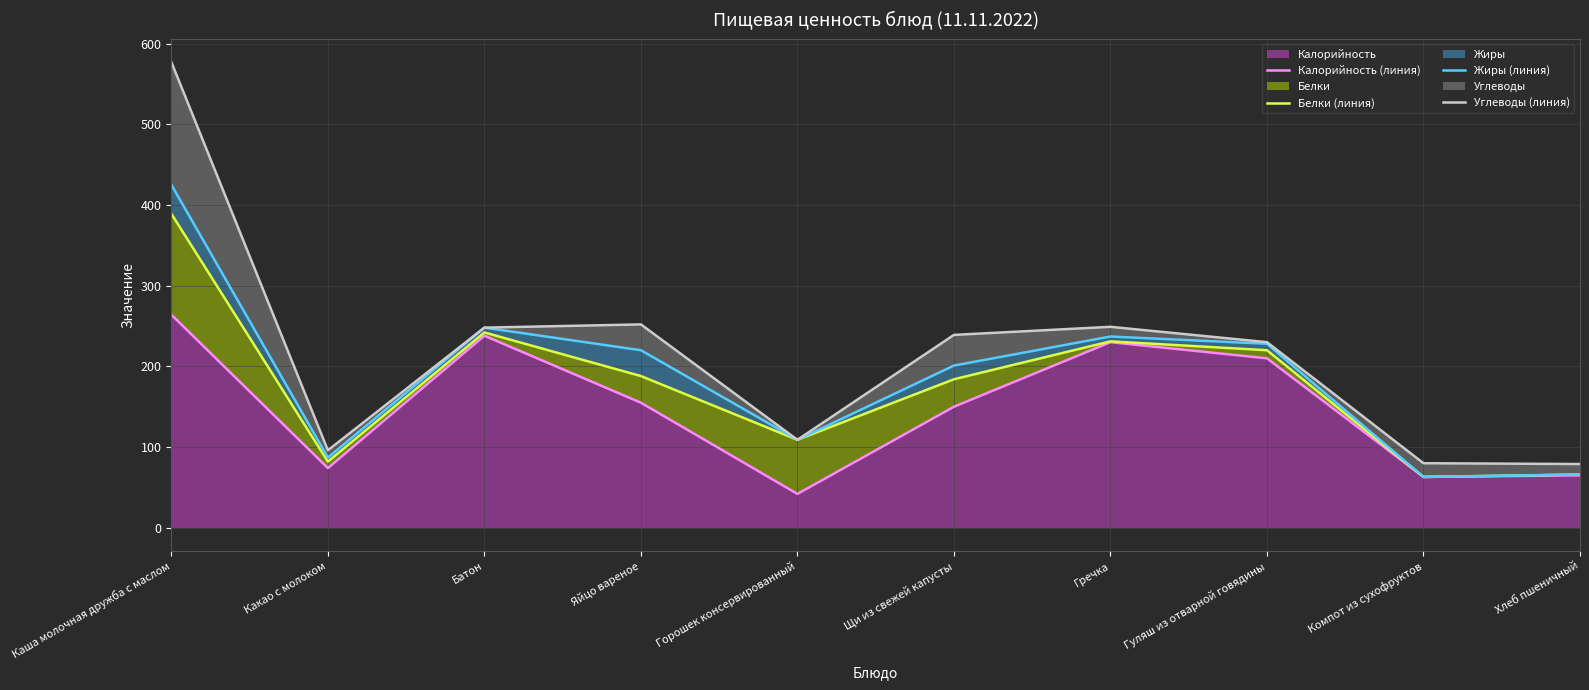

How many interior local valleys does the Углеводы (линия) series have?

2